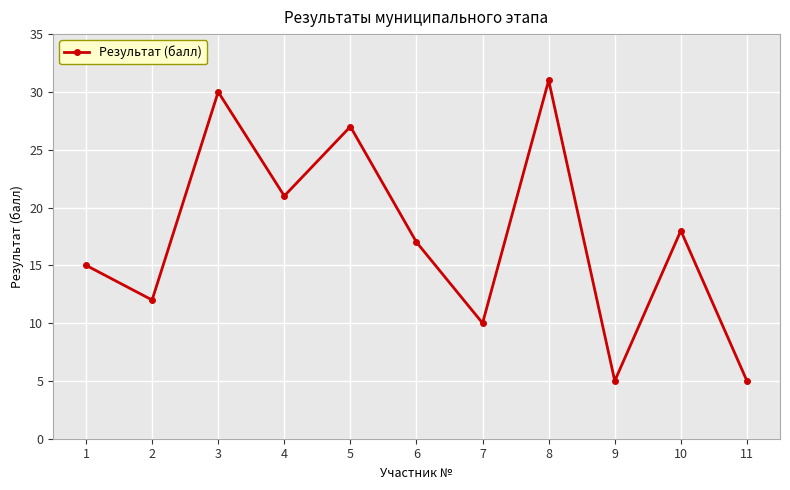

How many series are shown in this chart?

1